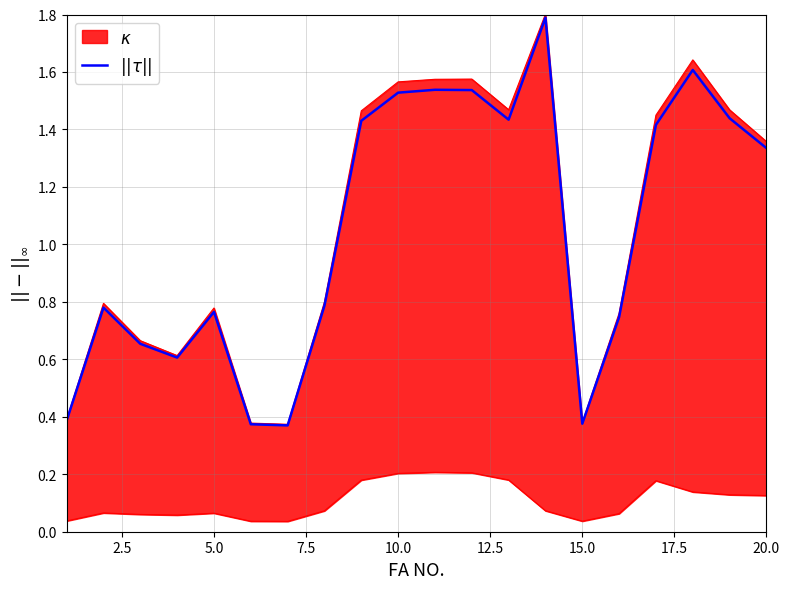

How many lines are shown in the chart?

1